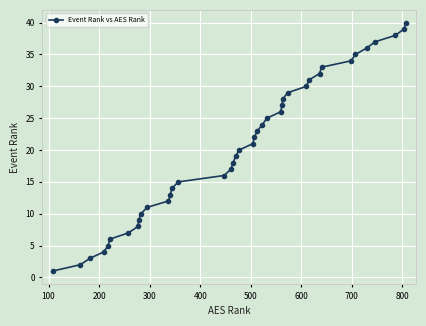

What is the greatest value displayed?

40